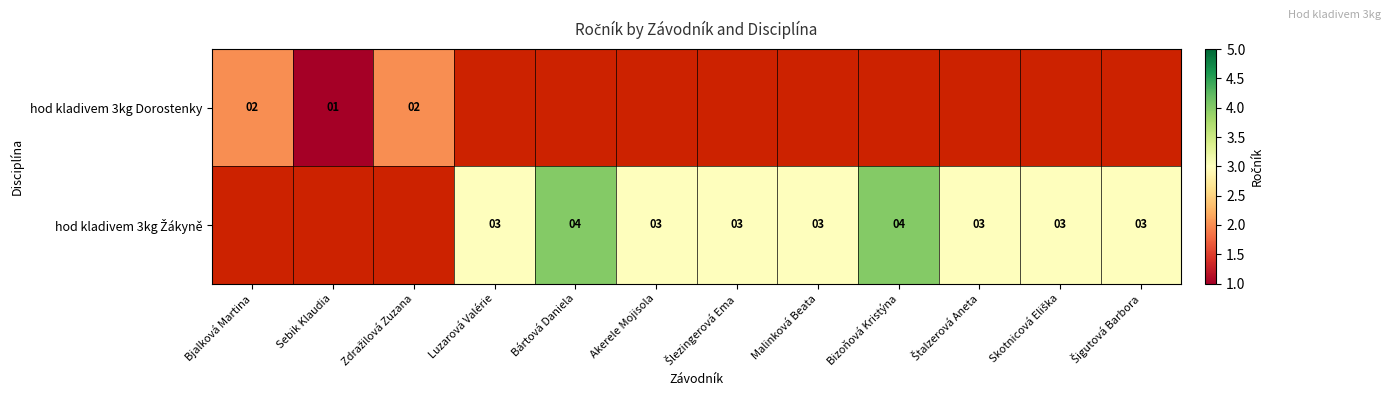

List the labels in order of hod kladivem 3kg Dorostenky value, largest first.

Bjalková Martina, Zdražilová Zuzana, Luzarová Valérie, Bártová Daniela, Akerele Mojisola, Šlezingerová Ema, Malinková Beata, Bizoňová Kristýna, Štalzerová Aneta, Skotnicová Eliška, Šigutová Barbora, Sebik Klaudia